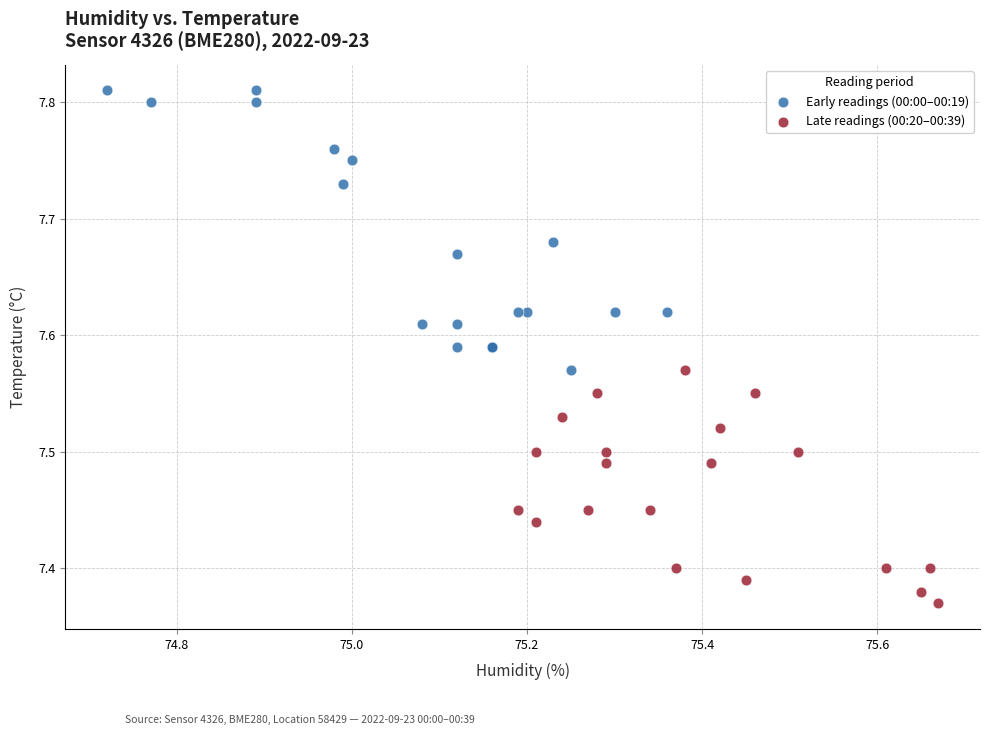

Which series reaches the maximum Y coordinate?

Early readings (00:00–00:19)